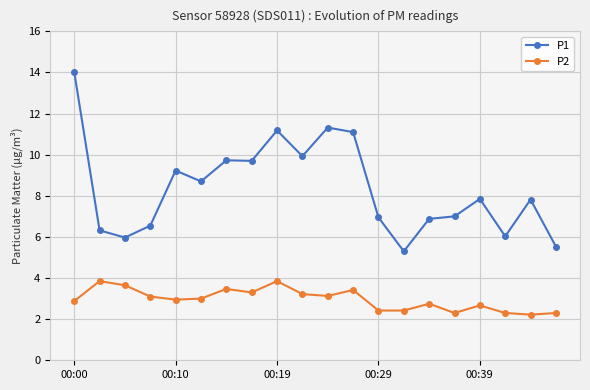

What is the value of the P2 point at the 1st from the left?

2.9